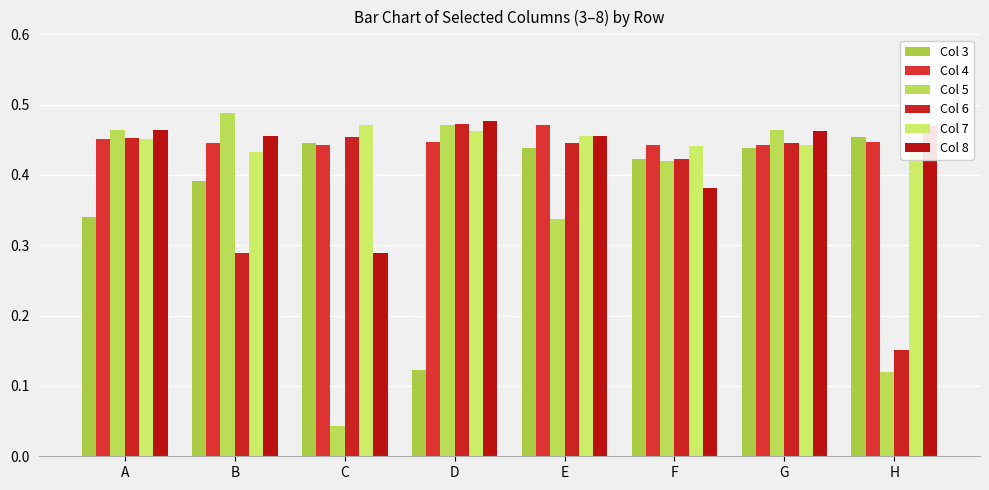

Which series has the largest range (max minus min)?

Col 5